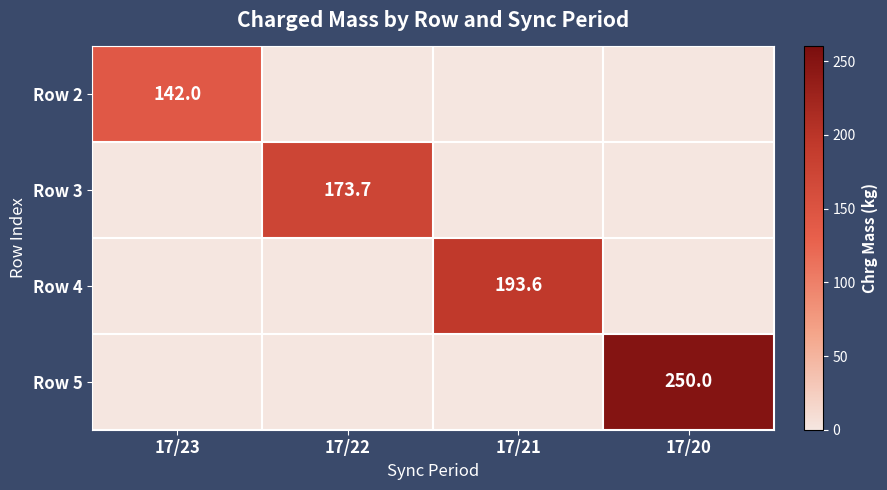

True or false: Row 3 has a value of 173.7 at 17/22.

True